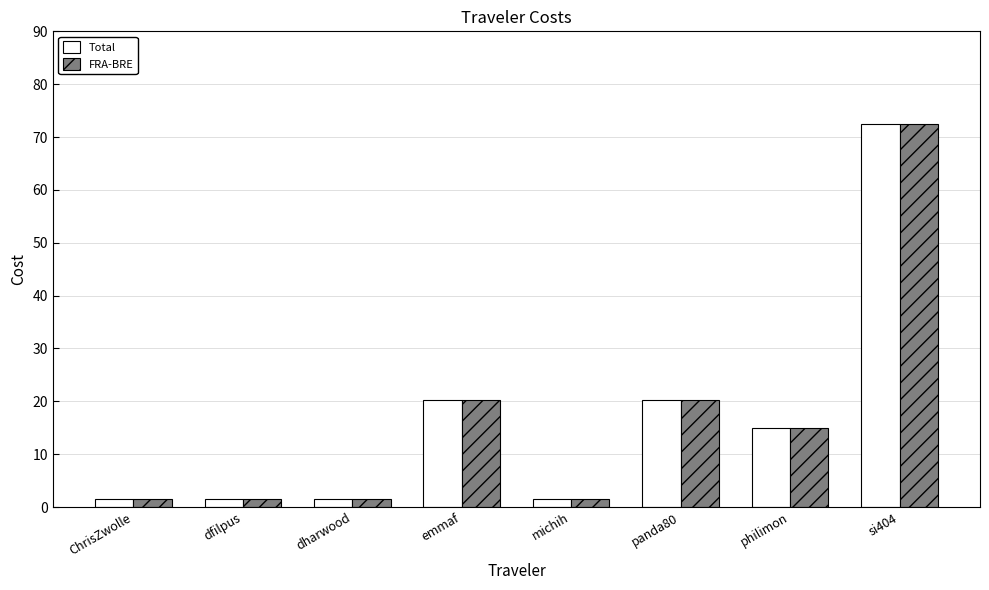

What is the label of the 8th bar from the left?

si404